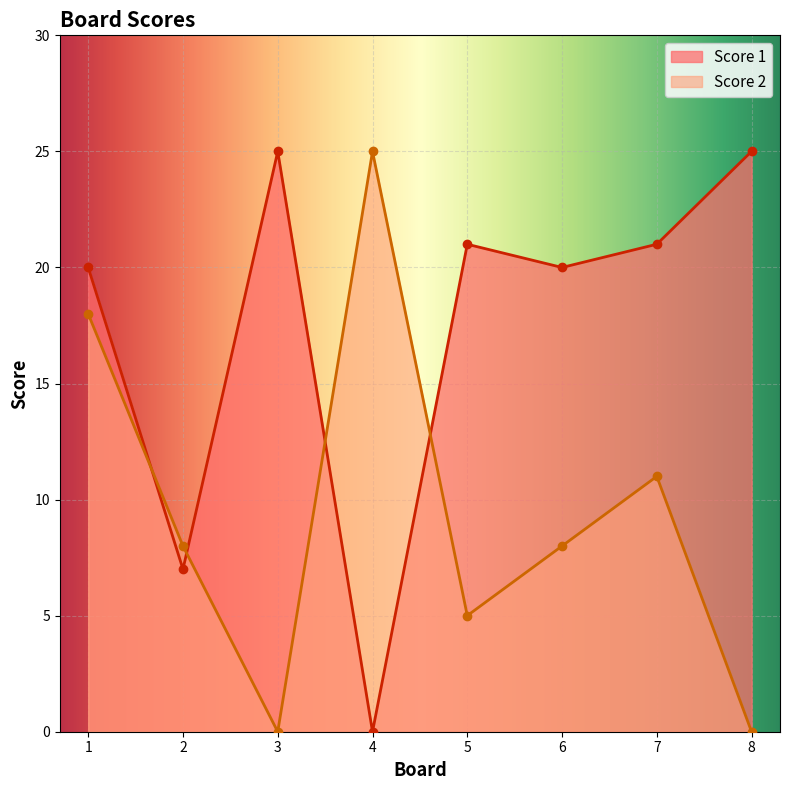

At how many categories does at least one series exceed 10?

7